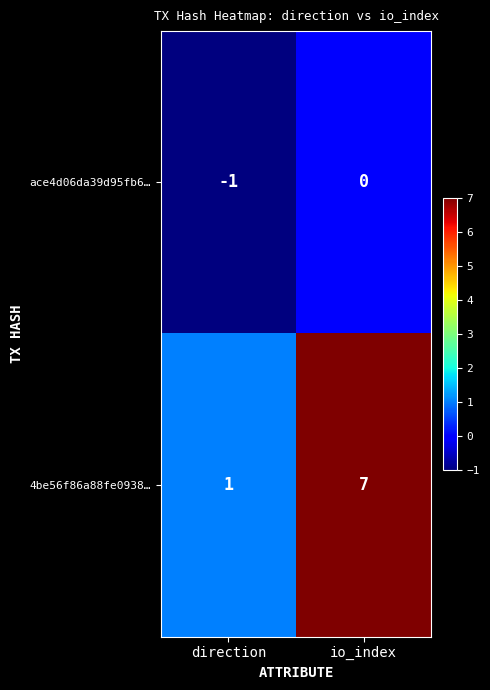

What is the spread (max minus min) of values at direction?

2